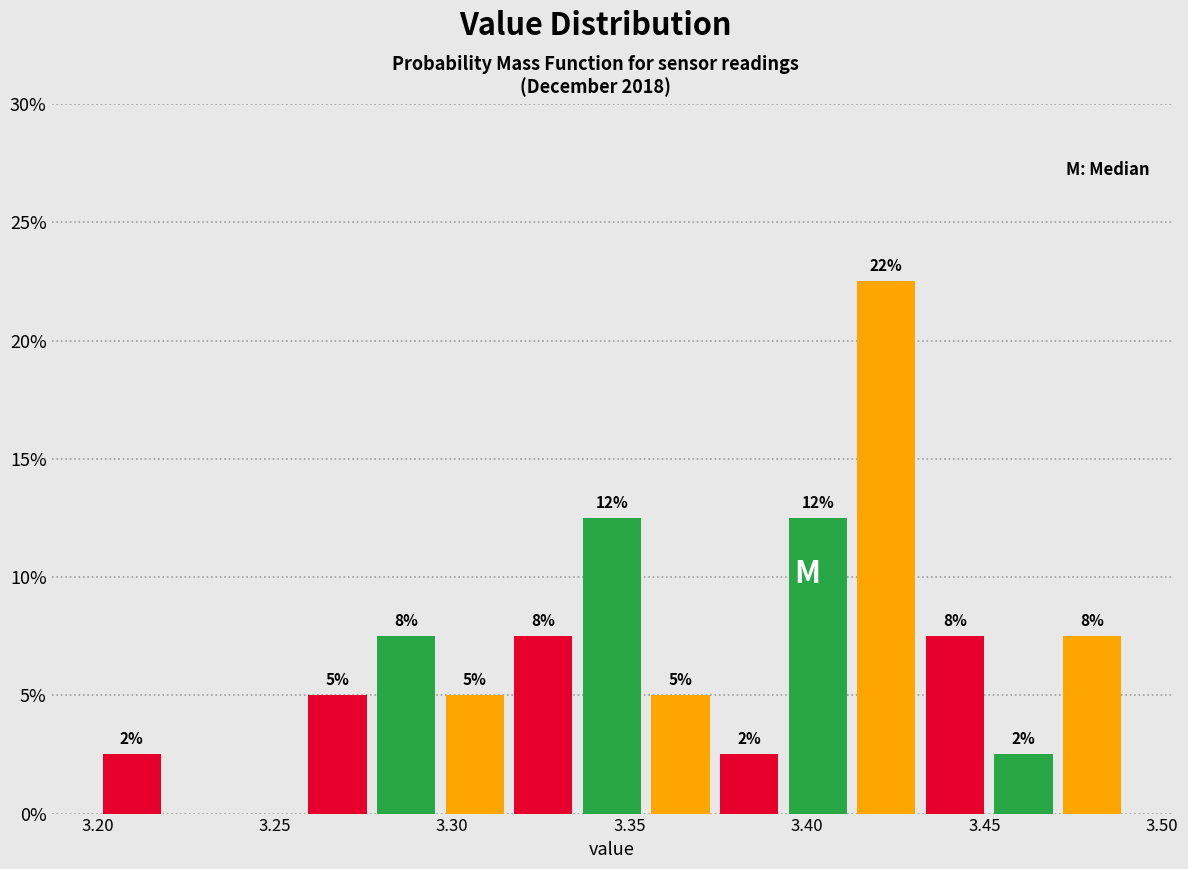

Read against the x-axis, roughly where is the centre of the tallest bar?

3.420